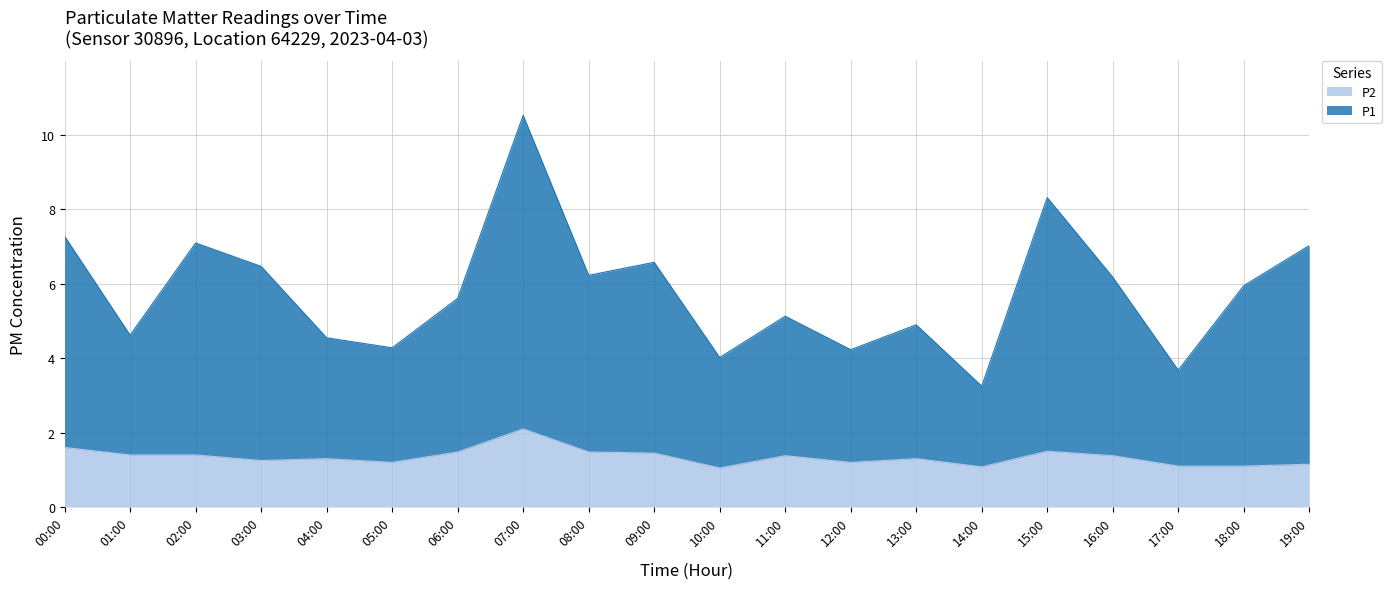

Which has a higher value, 15:00 or 02:00?

15:00